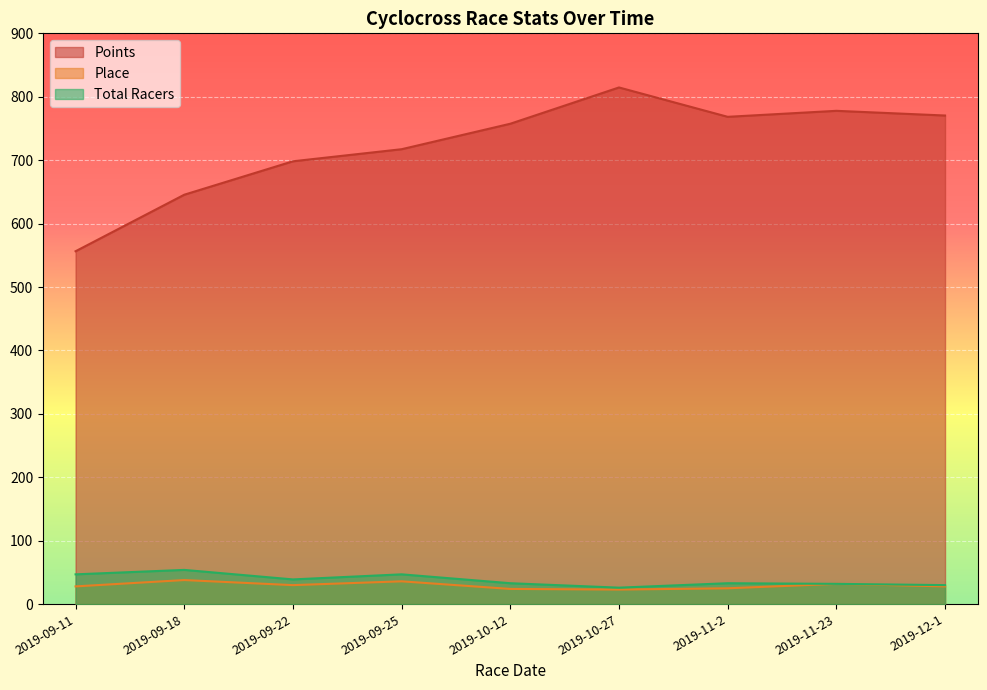

Rank the series by their maximum value, from highest to lowest.

Points, Total Racers, Place